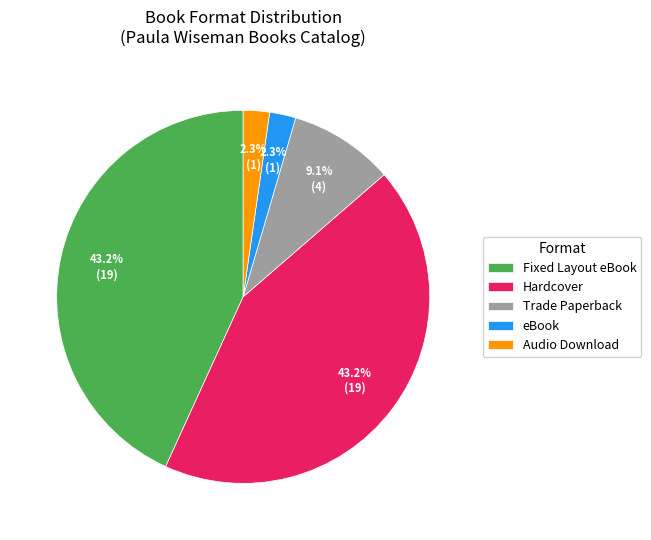

How many segments does this pie chart have?

5